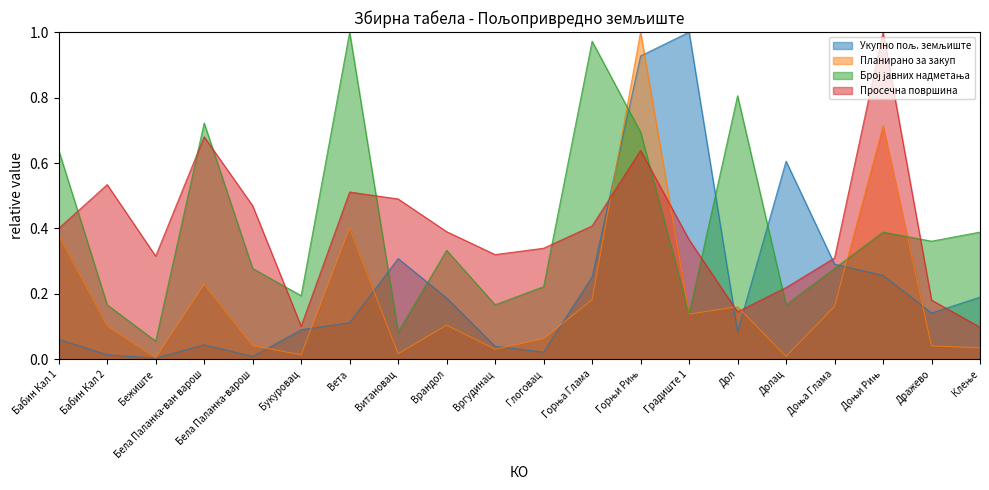

Does the chart have visible grid lines?

No